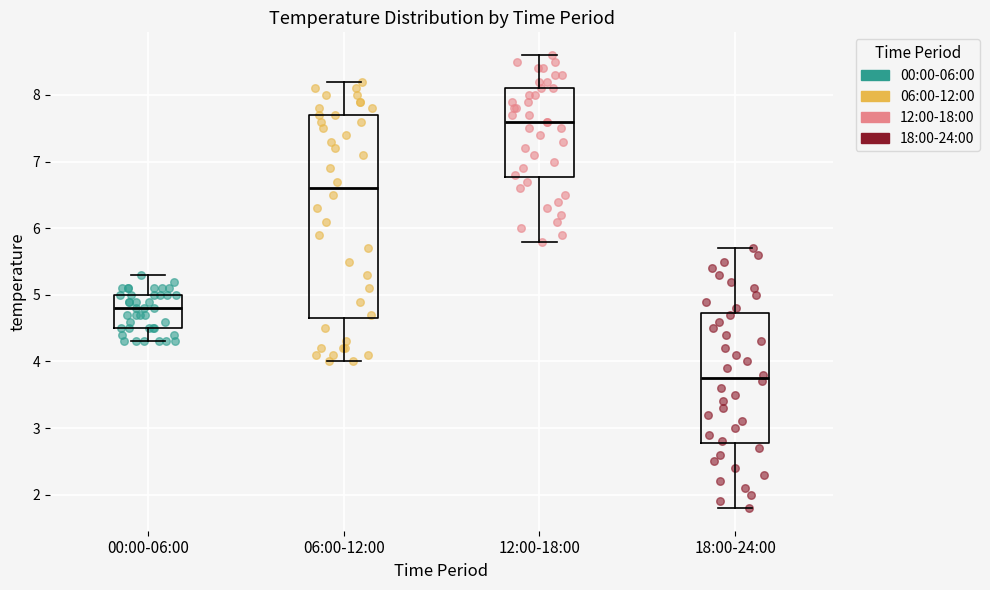

Comparing the boxes themselves (not the whiskers), which one is the tallest?

06:00-12:00